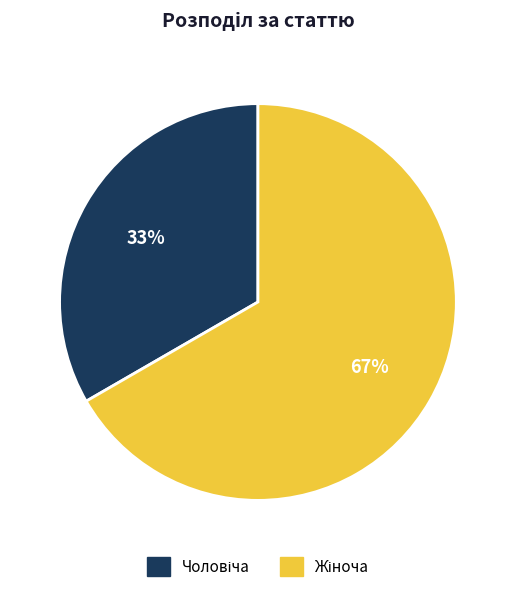

Is there any slice that represents more than half of the pie?

Yes